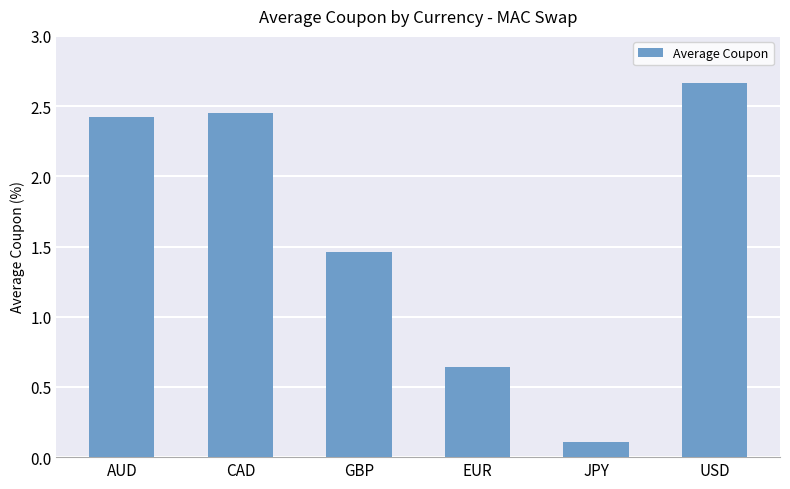

Is it true that the value at EUR is 1.0?

False